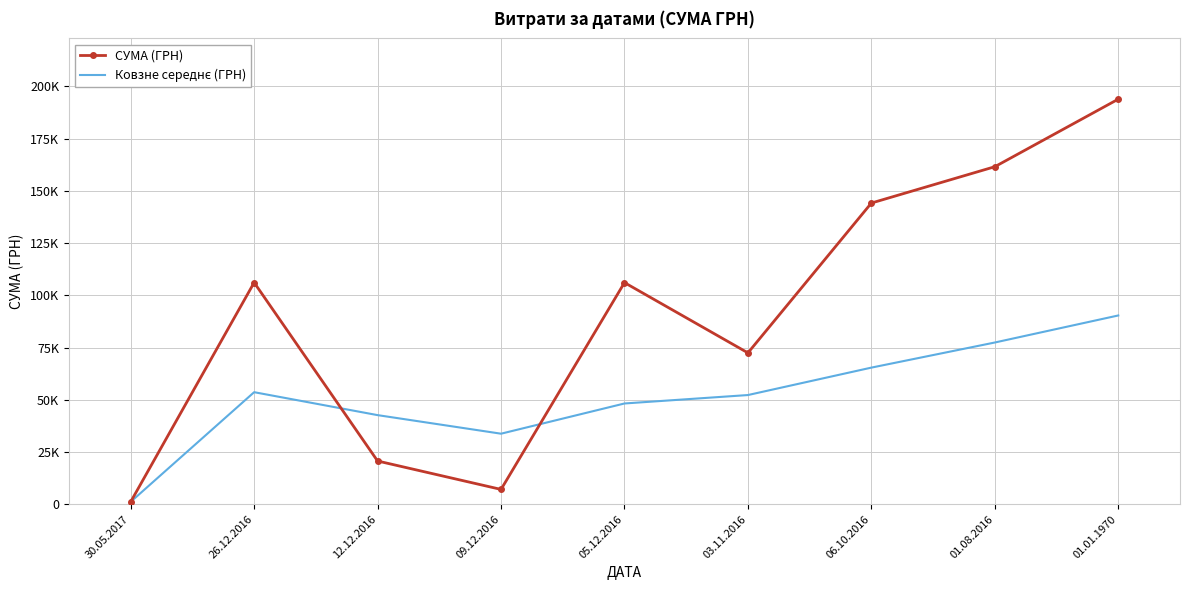

True or false: Ковзне середнє (ГРН) has more than 0 interior local peaks.

True